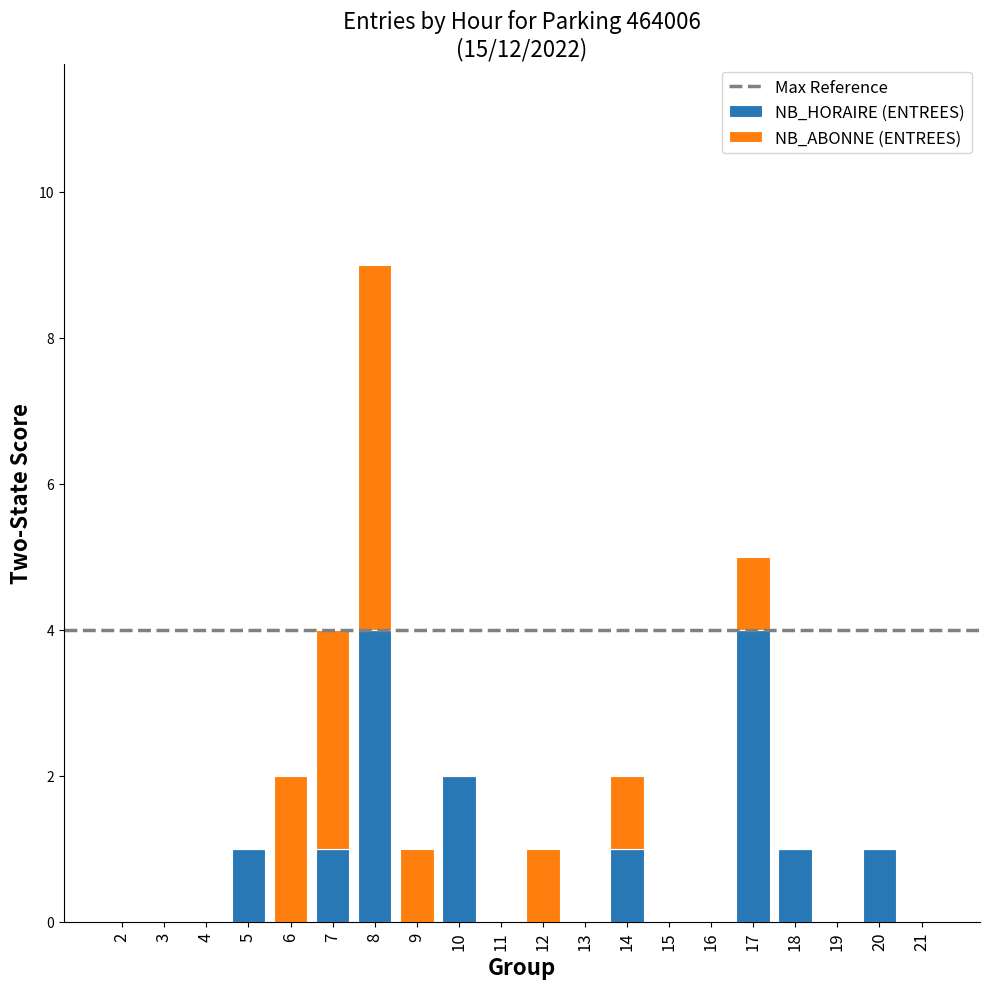

What is the highest value of the NB_HORAIRE (ENTREES) series?

4